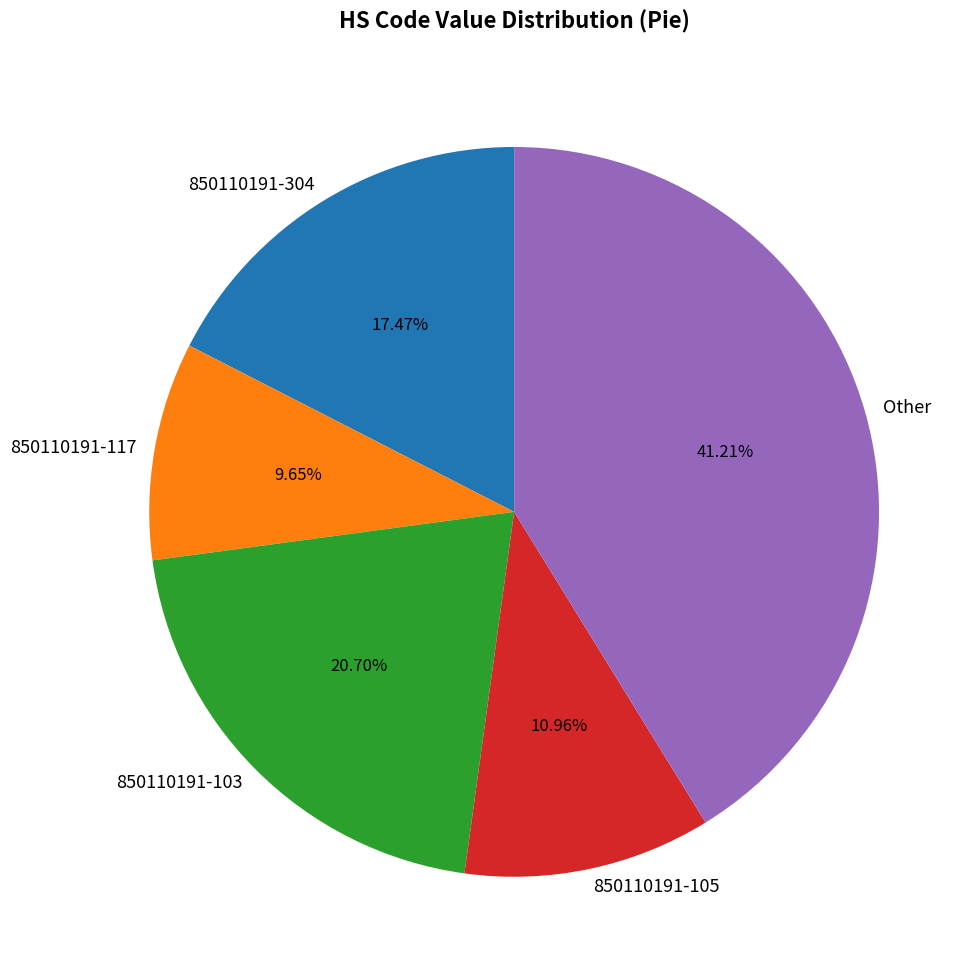

Does 850110191-103 account for over 50% of the chart?

No